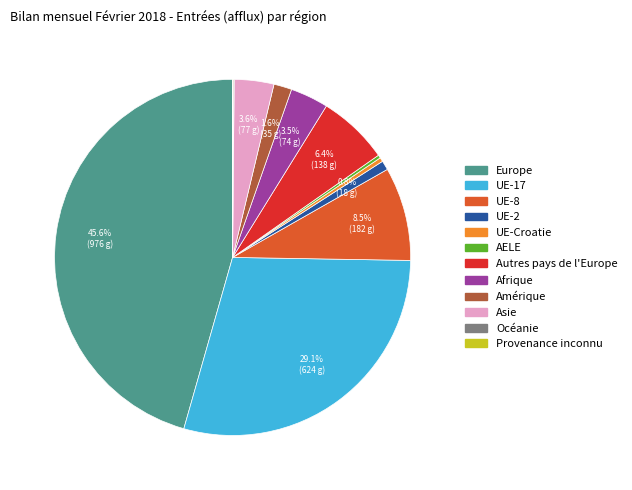

Does AELE account for over 50% of the chart?

No